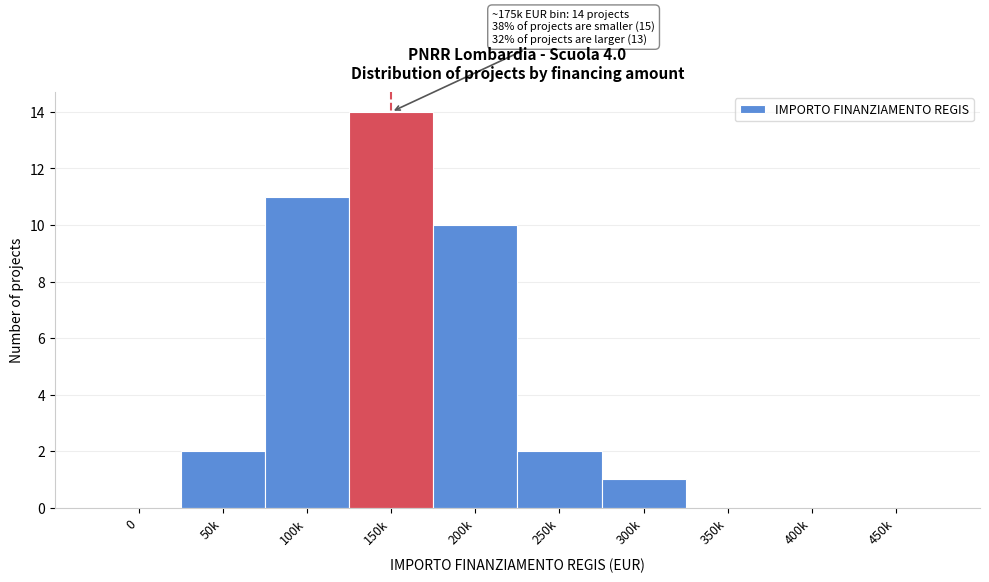

Reading left to right, extract all data points from this chart.

0=0	50k=2	100k=11	150k=14	200k=10	250k=2	300k=1	350k=0	400k=0	450k=0